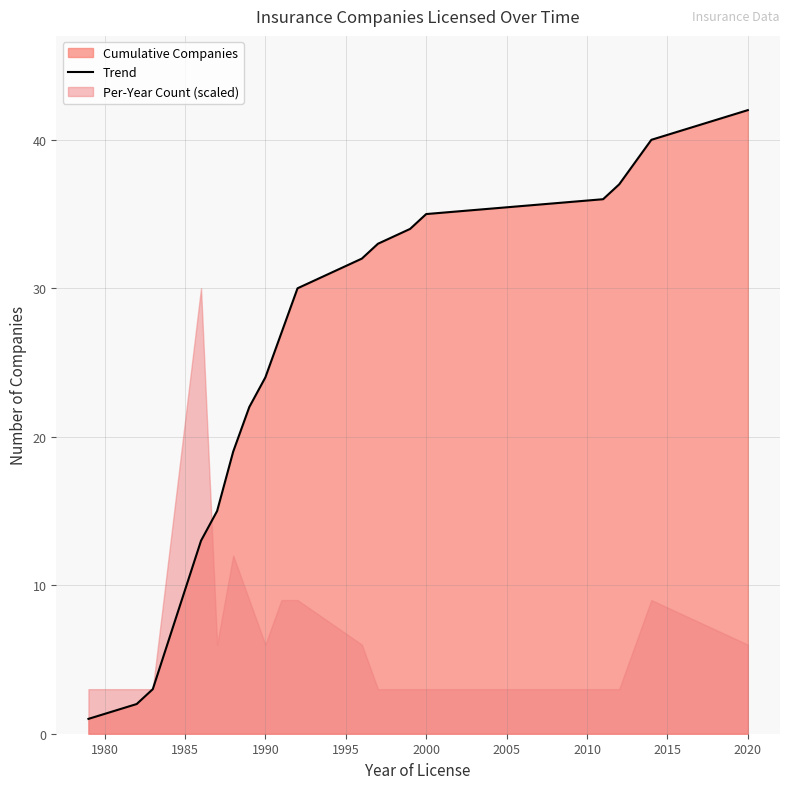

Reading left to right, transcribe all the data shown in this chart.

1	2	3	13	15	19	22	24	27	30	32	33	34	35	36	37	40	42